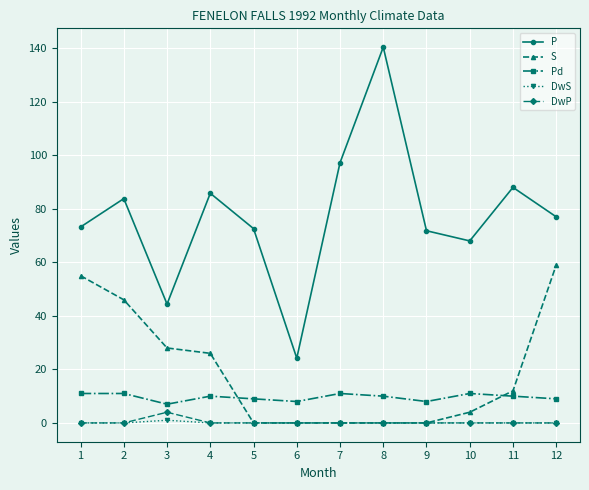

Count the number of data series in this chart.

5